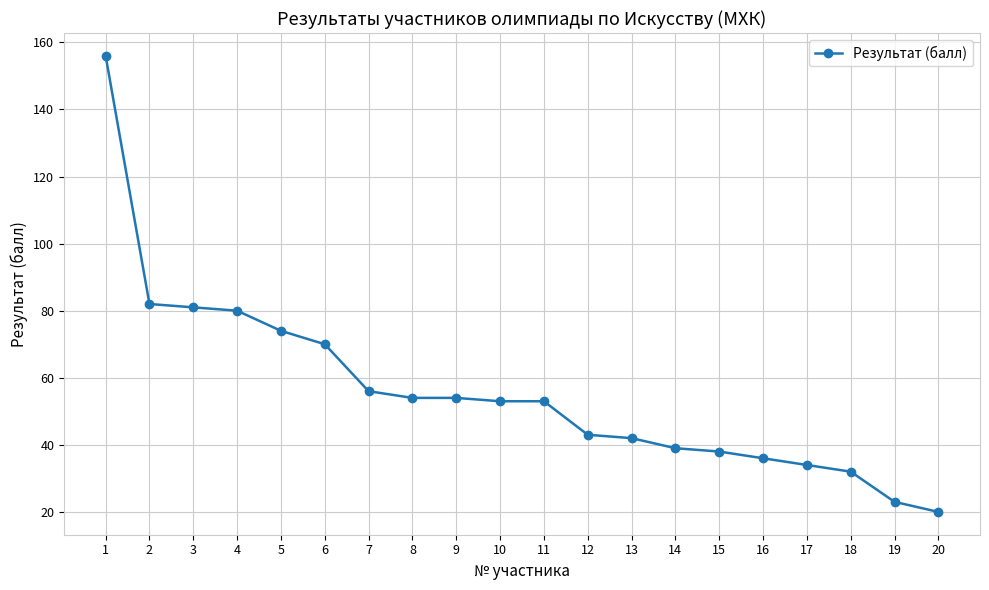

Which label corresponds to the largest value in the chart?

1